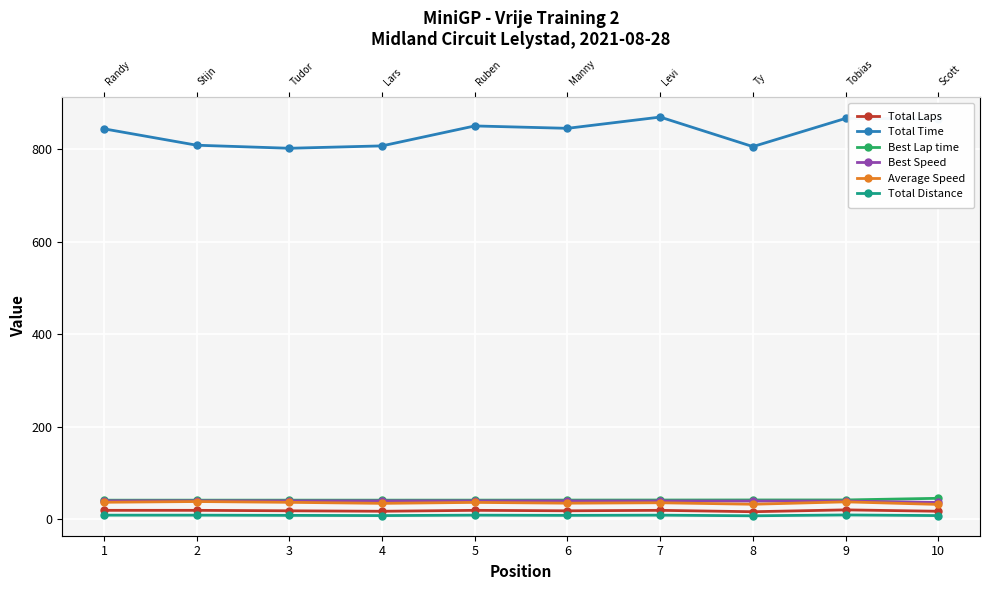

Reading right to left, list all the values displayed in this chart.

Total Laps: 17.0	20.0	16.0	19.0	18.0	19.0	17.0	18.0	19.0	19.0
Total Time: 865.8	867.1	806.1	870.0	845.7	850.8	807.7	802.5	809.1	844.6
Best Lap time: 45.0	41.5	41.4	41.3	41.2	41.1	41.0	41.0	41.0	41.0
Best Speed: 36.0	39.1	39.1	39.2	39.3	39.5	39.5	39.5	39.5	39.5
Average Speed: 31.8	37.4	32.2	35.4	34.5	36.2	34.1	36.3	38.0	36.4
Total Distance: 7.7	9.0	7.2	8.6	8.1	8.6	7.7	8.1	8.6	8.6